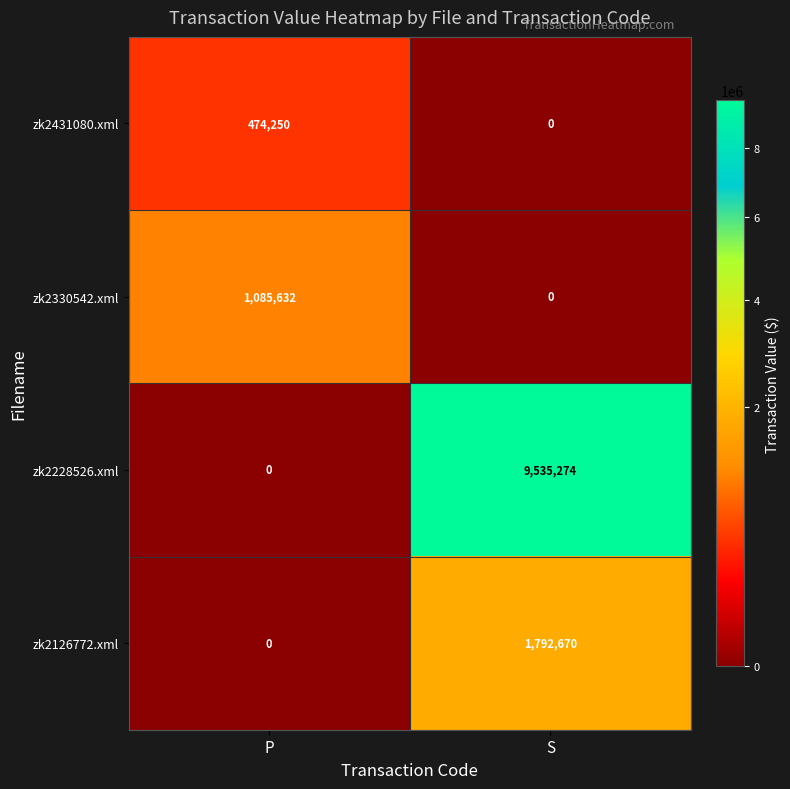

True or false: zk2431080.xml has a value of 474250 at P.

True